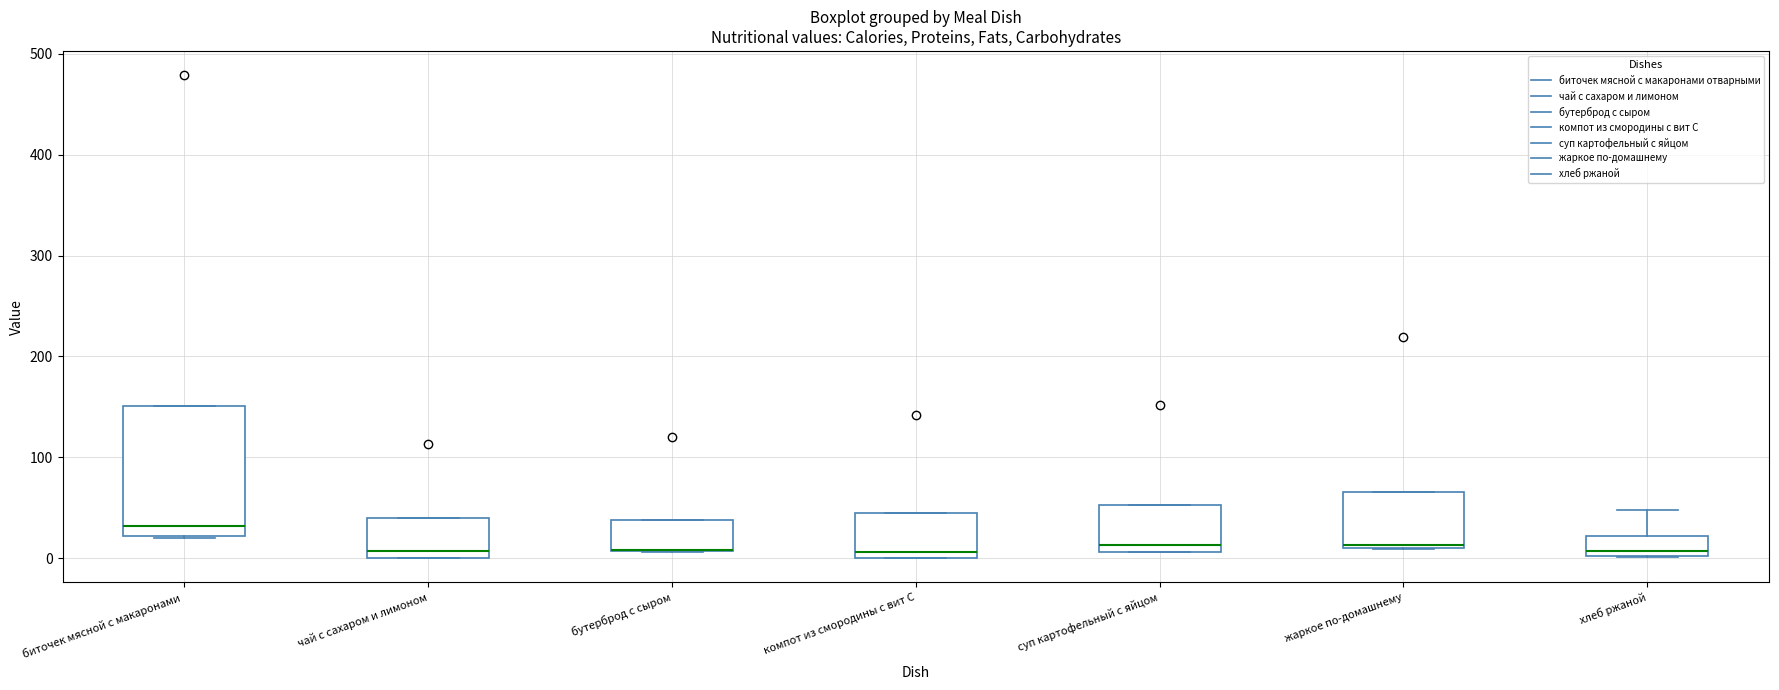

Reading left to right, read every box against the y-axis: the position of its median line, the range the box covers, and the ends of its whiskers. The values are not printed on the chart, so give them approximately, as read against the axis.

биточек мясной с макаронами: median 30, box 20 to 150, whiskers 20 to 150
чай с сахаром и лимоном: median 10, box 0 to 40, whiskers 0 to 40
бутерброд с сыром: median 10 (drawn on the box's lower edge), box 10 to 40, whiskers 10 to 40
компот из смородины с вит С: median 10, box 0 to 40, whiskers 0 to 40
суп картофельный с яйцом: median 10 (just above the box's lower edge), box 10 to 50, whiskers 10 to 50
жаркое по-домашнему: median 10, box 10 to 70, whiskers 10 to 70
хлеб ржаной: median 10, box 0 to 20, whiskers 0 to 50